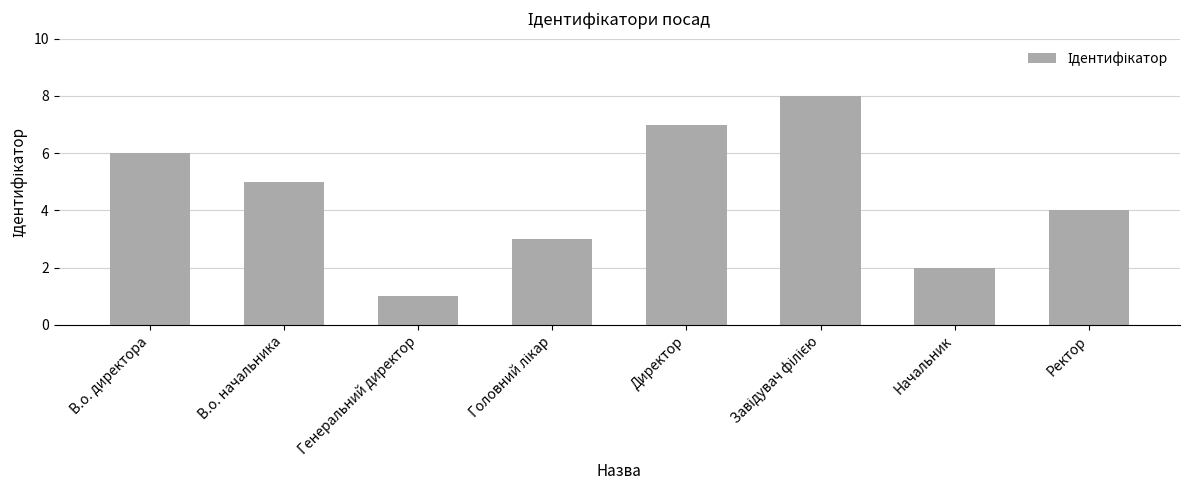

Where is the data nearest to the value 4?

Ректор